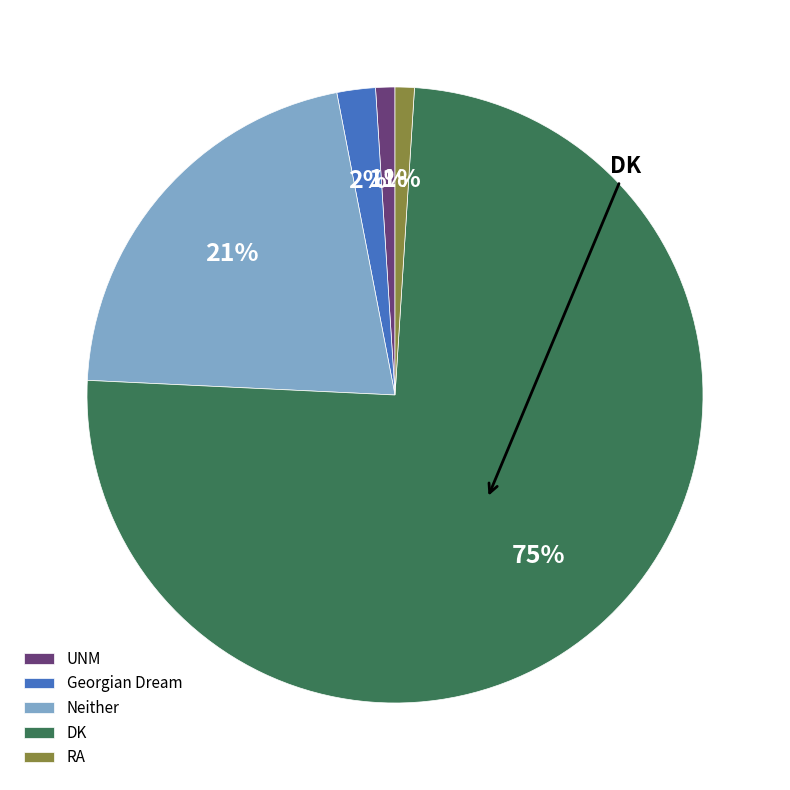

Do DK and RA together represent more than half of the pie?

Yes